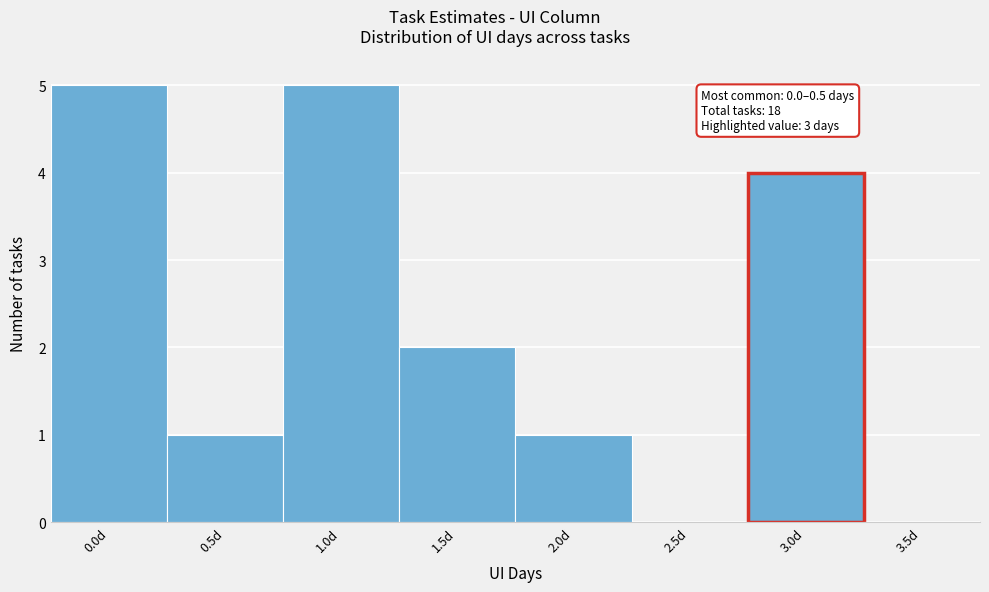

Reading right to left, list all the values displayed in this chart.

3.5d=0	3.0d=4	2.5d=0	2.0d=1	1.5d=2	1.0d=5	0.5d=1	0.0d=5